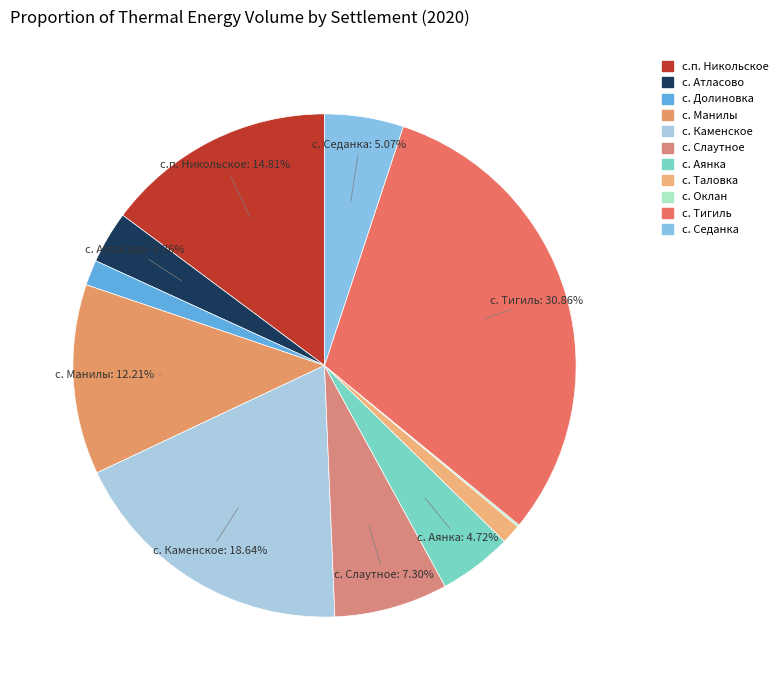

To the nearest percent, what is the combined percentage of с. Таловка and с.п. Никольское?

16%